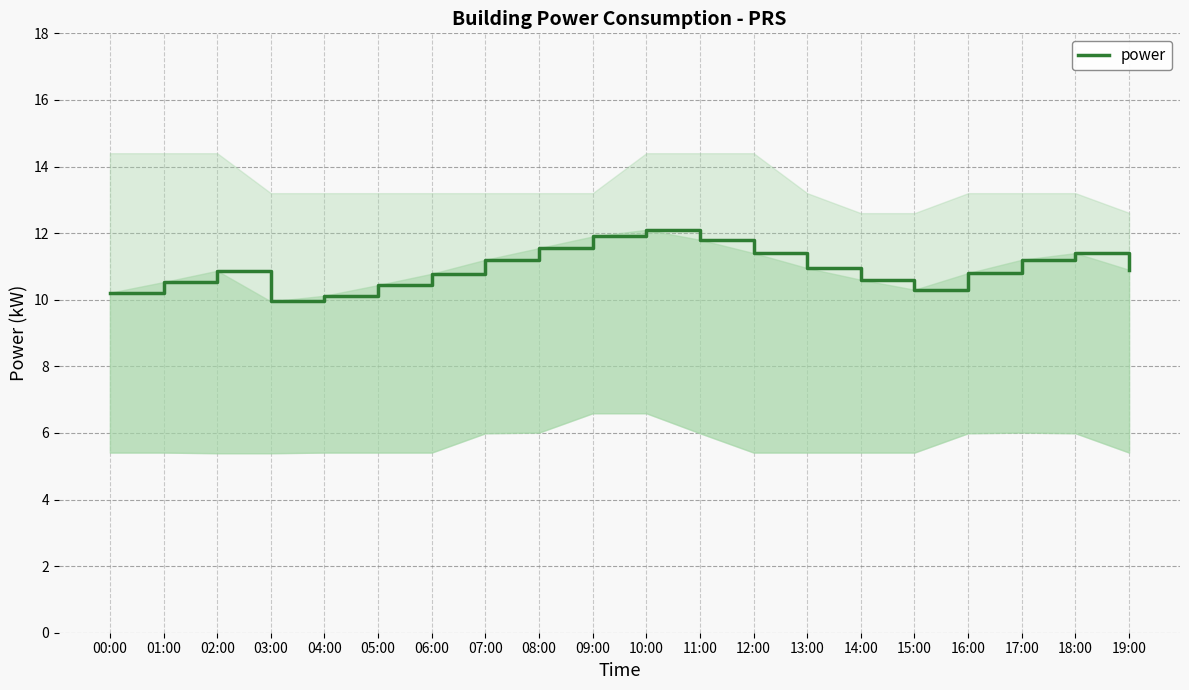

How many lines are shown in the chart?

1